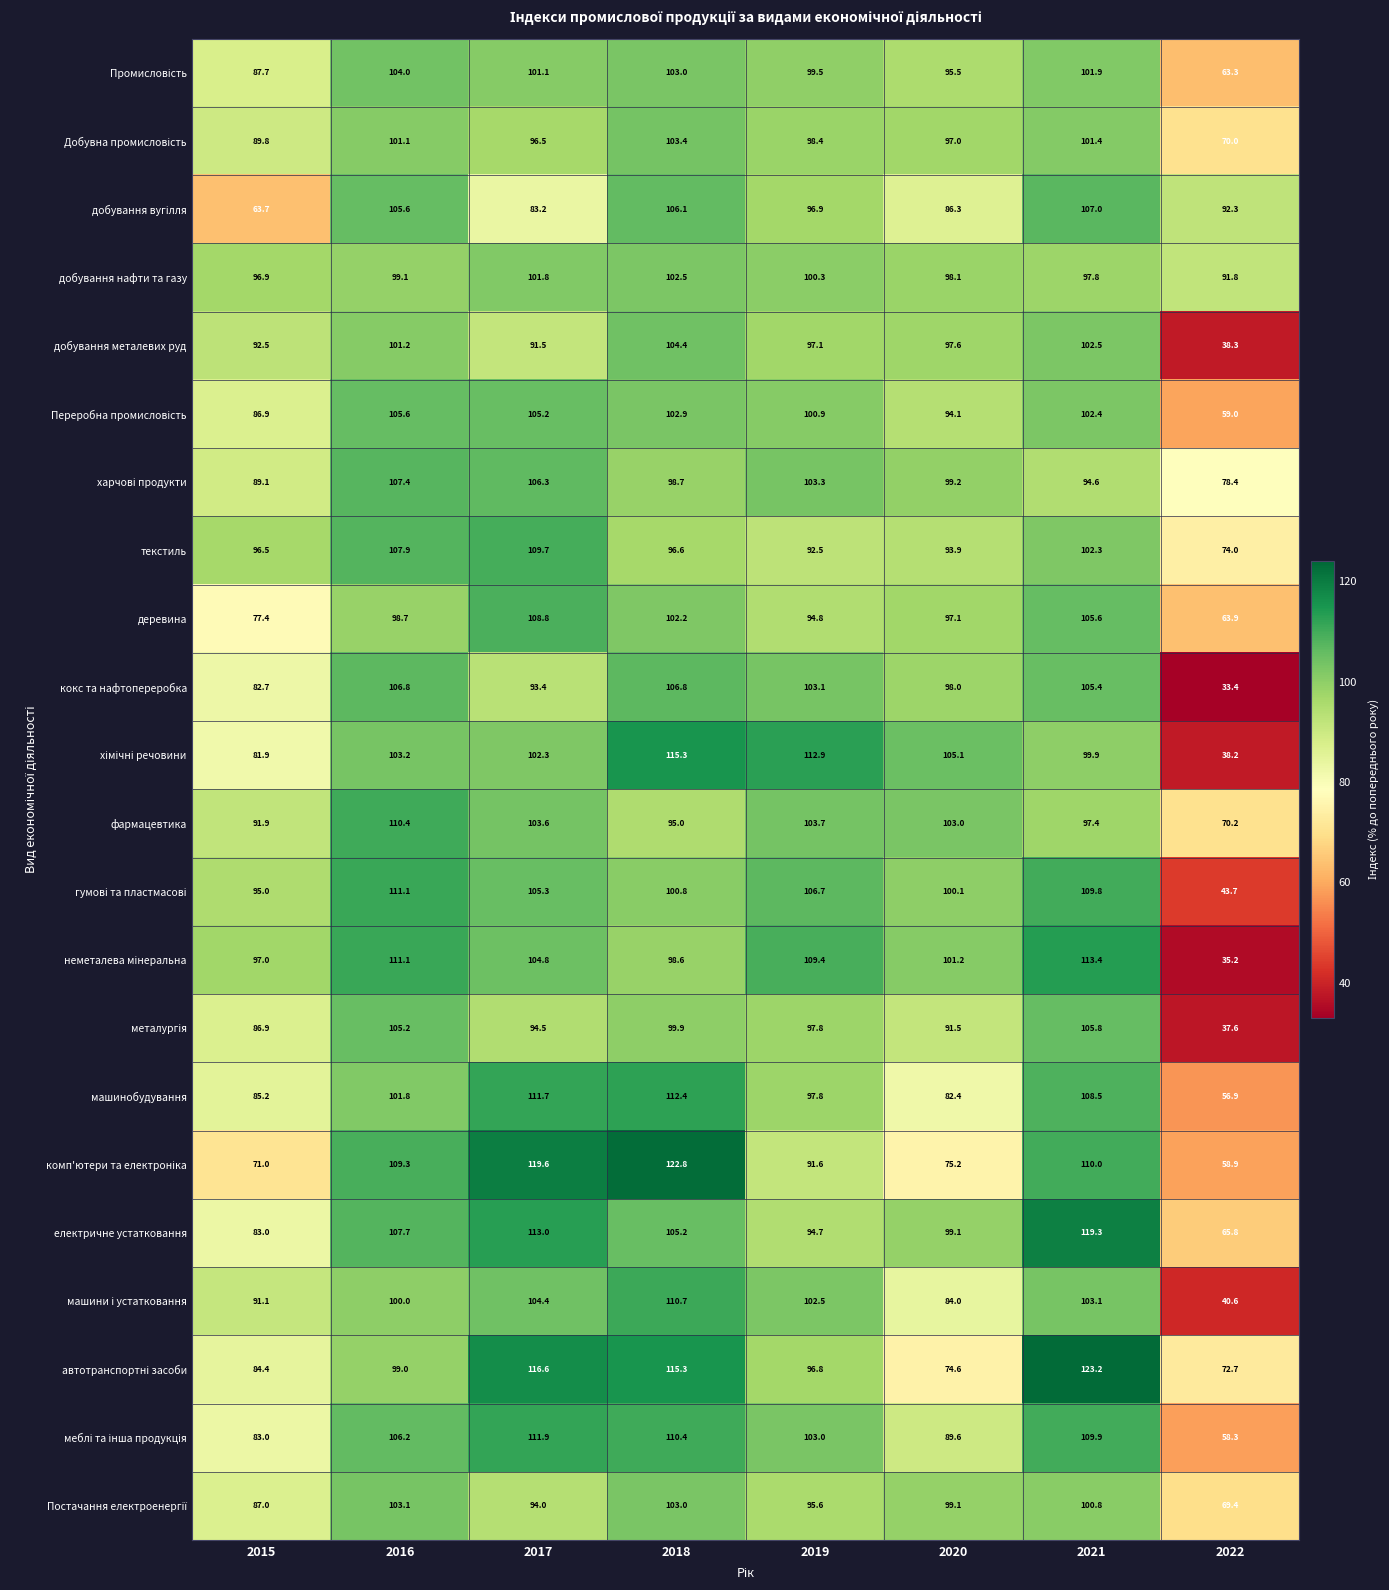

What is the difference between the highest and lowest values at 2021?

28.6